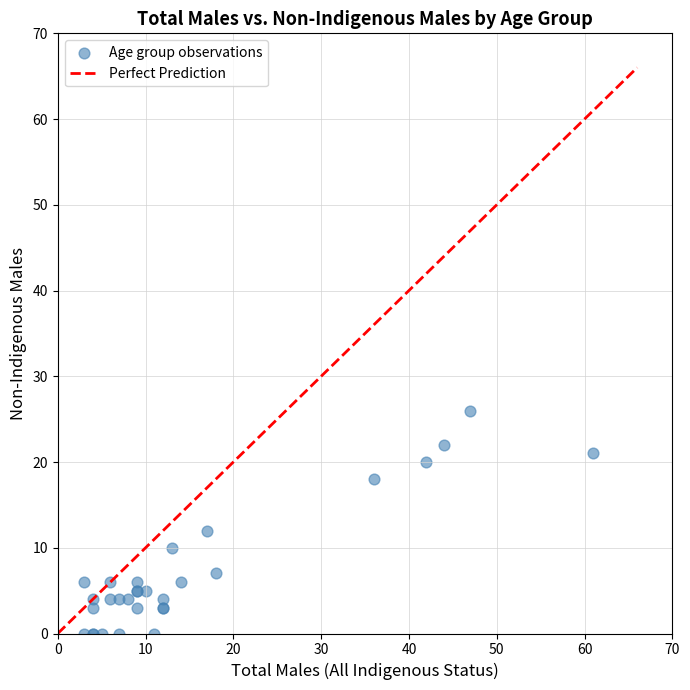

What Y value in the scatter plot is closest to 13?

12